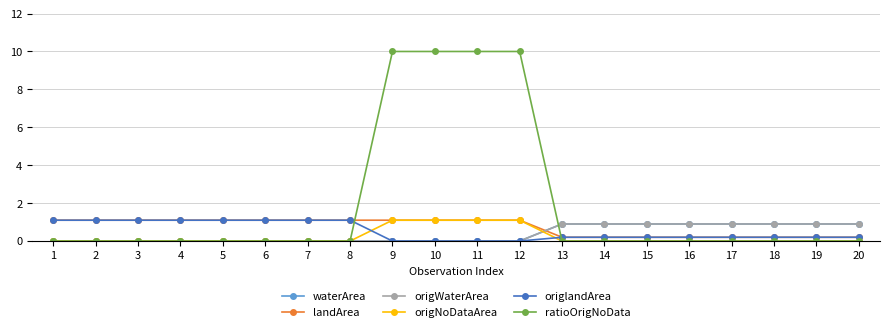

Is this an area chart (filled region under the line)?

No